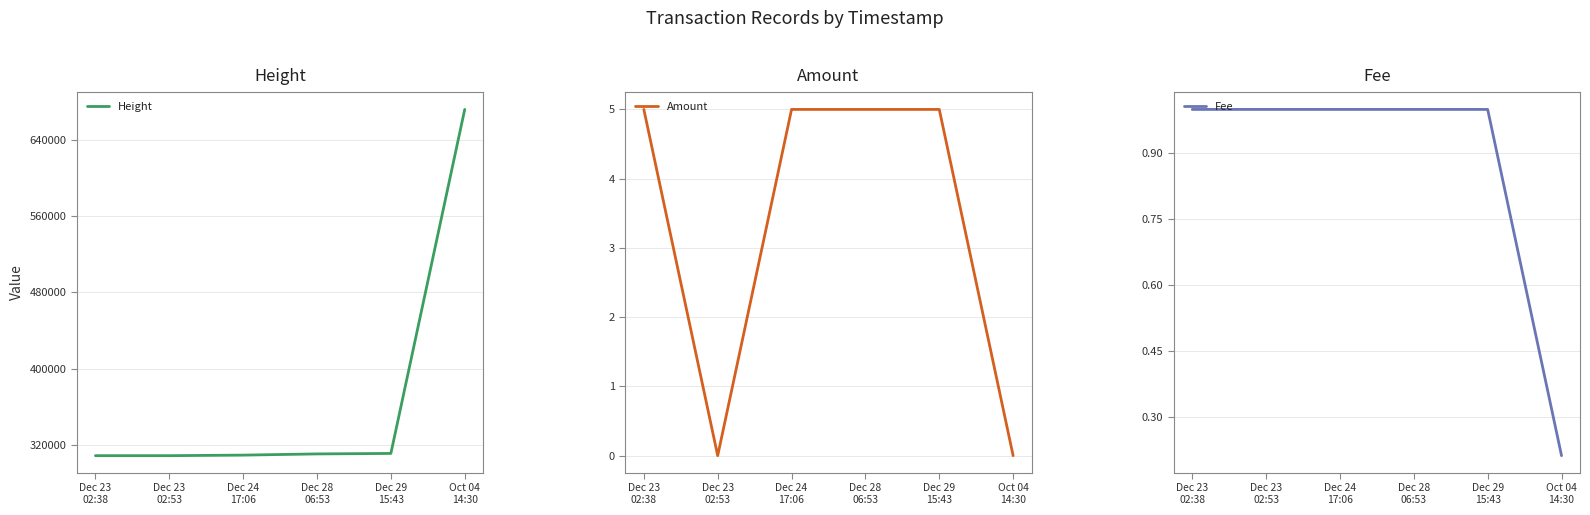

Is it true that Height equals 311294.0 at Dec 29
15:43?

True